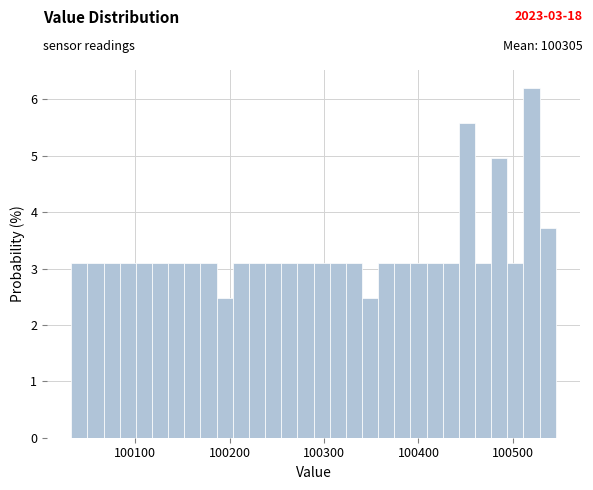

Read against the x-axis, roughly where is the centre of the tallest bar?

100520